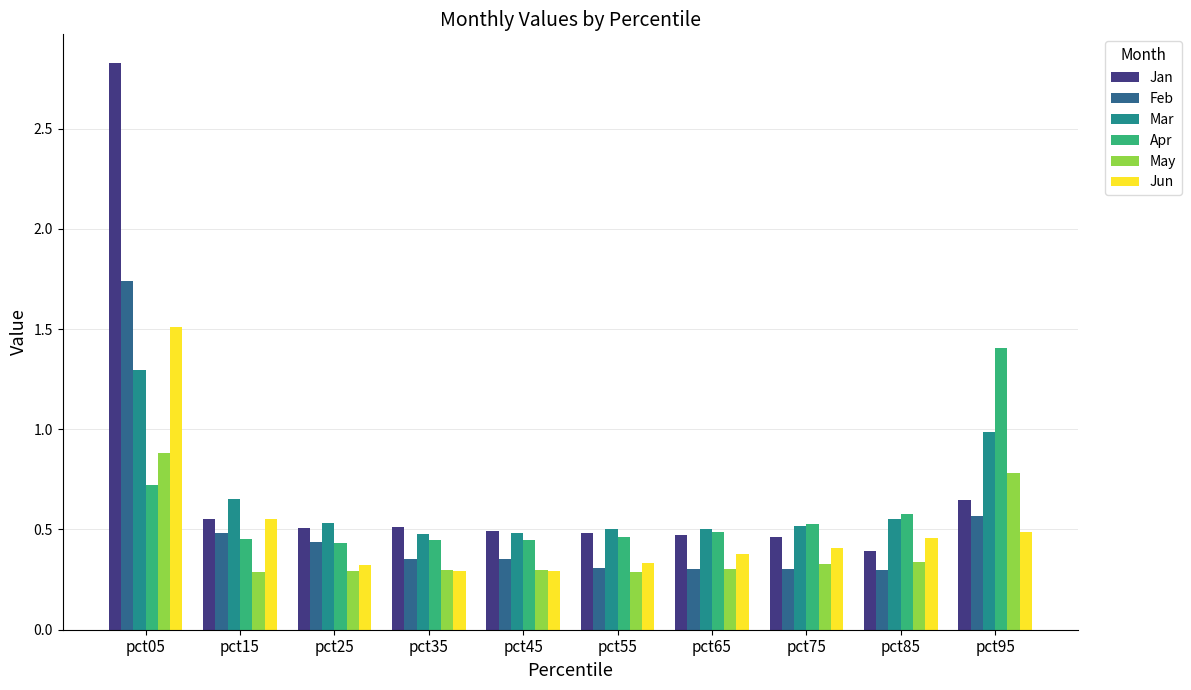

What are all the series names shown in the legend?

Jan, Feb, Mar, Apr, May, Jun